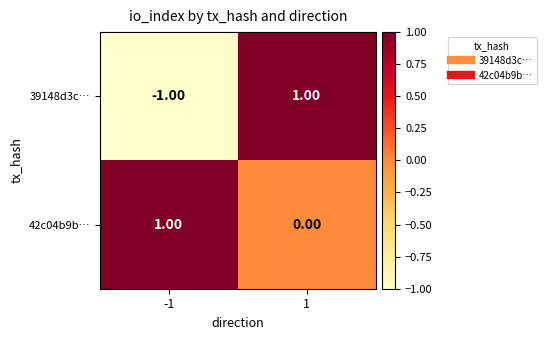

Is the value of 39148d3c… at -1 greater than the value of 42c04b9b… at 1?

No